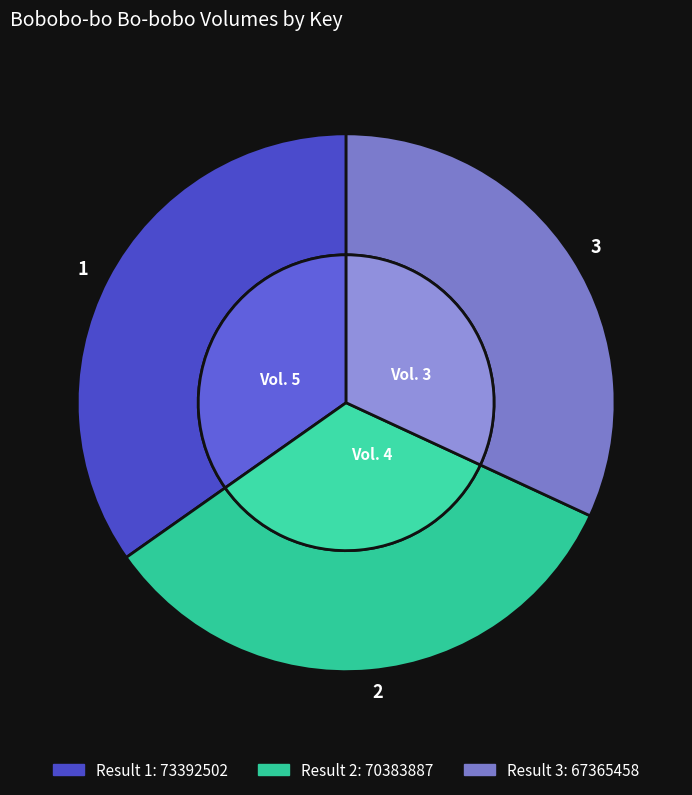

Which category has the biggest portion of the pie?

1